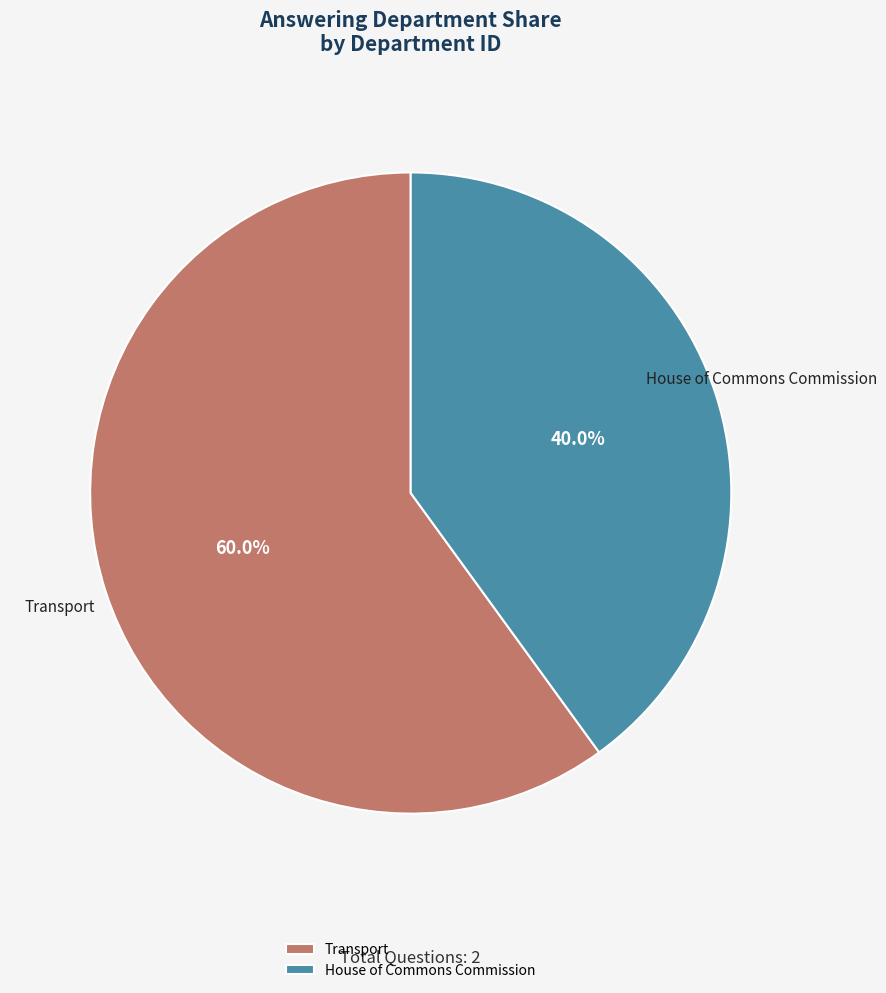

What percentage do House of Commons Commission and Transport together represent?

100.0%